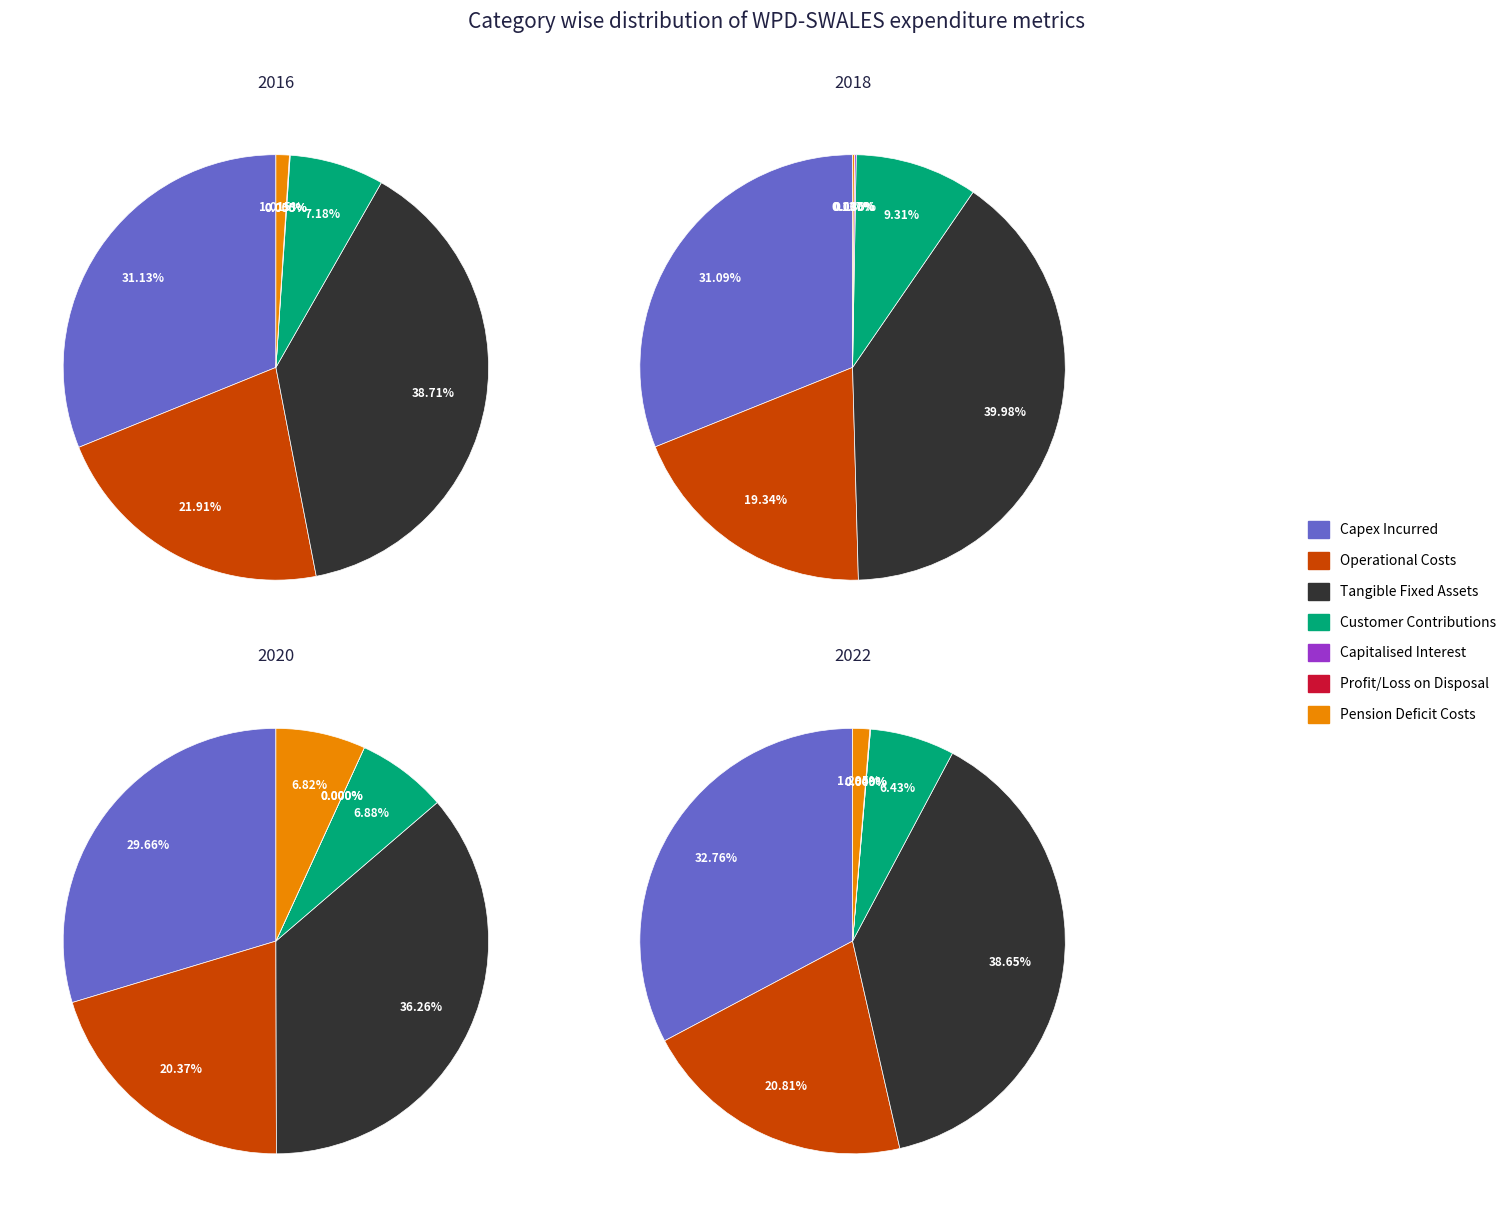

True or false: Intangible Asset Additions accounts for 11% of the total.

False